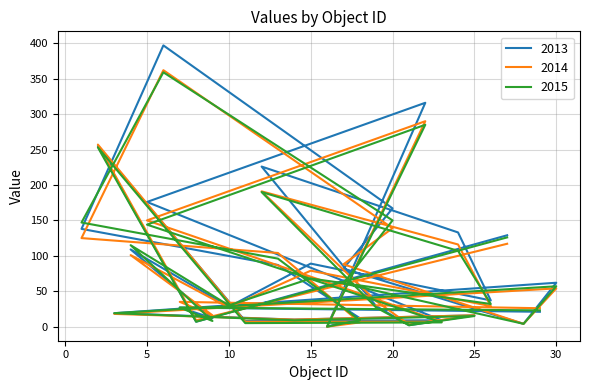

What position from the right is 19?

21